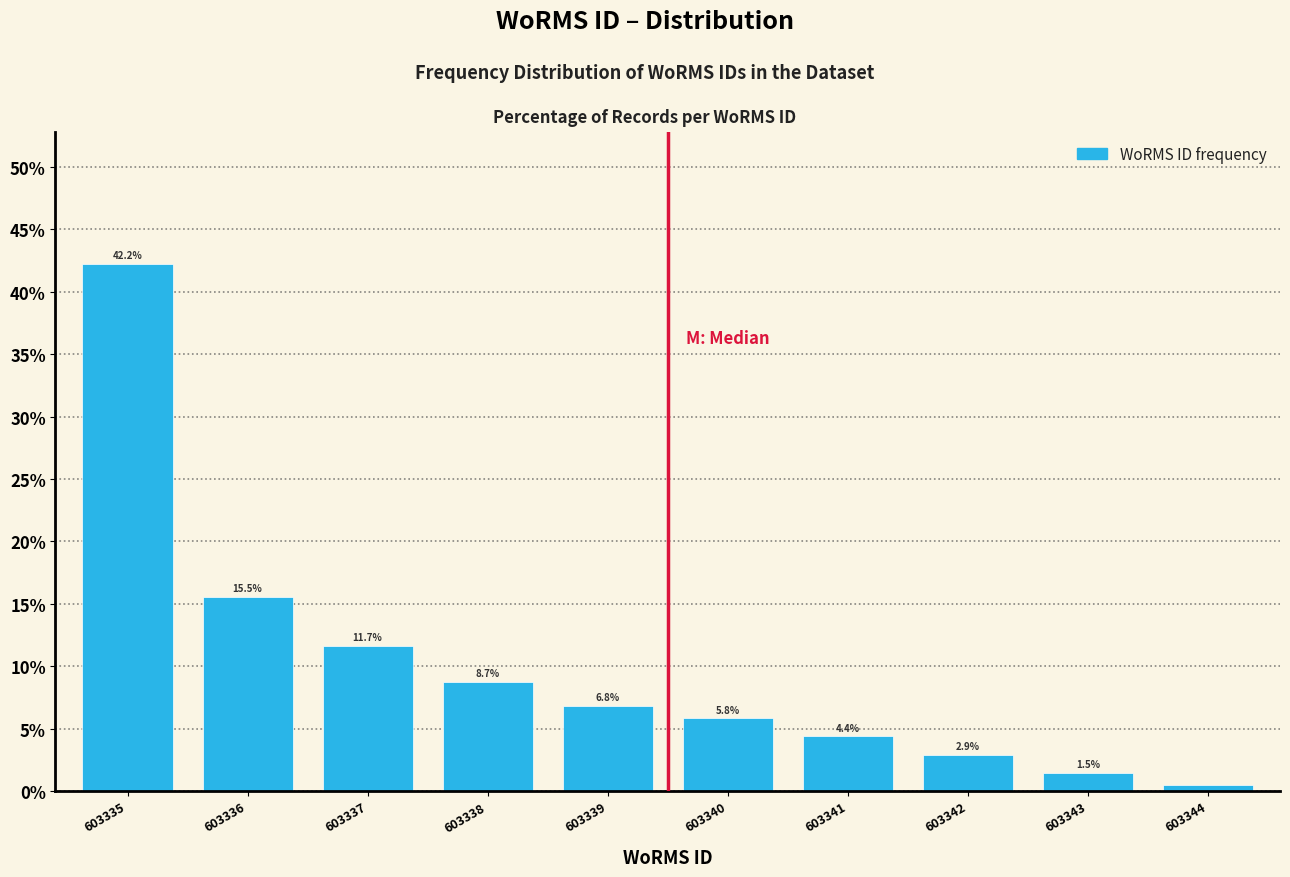

What is the maximum value shown in the chart?

42.2